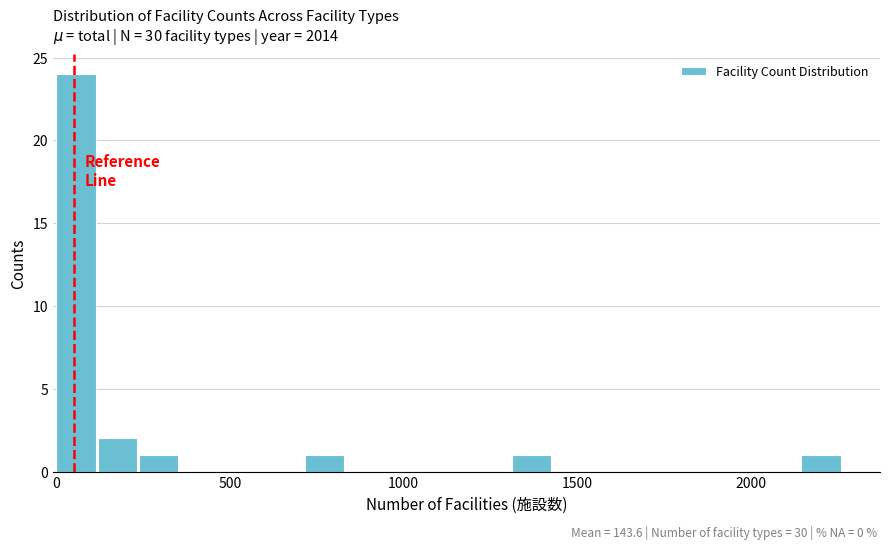

Read against the x-axis, roughly where is the centre of the tallest bar?

50